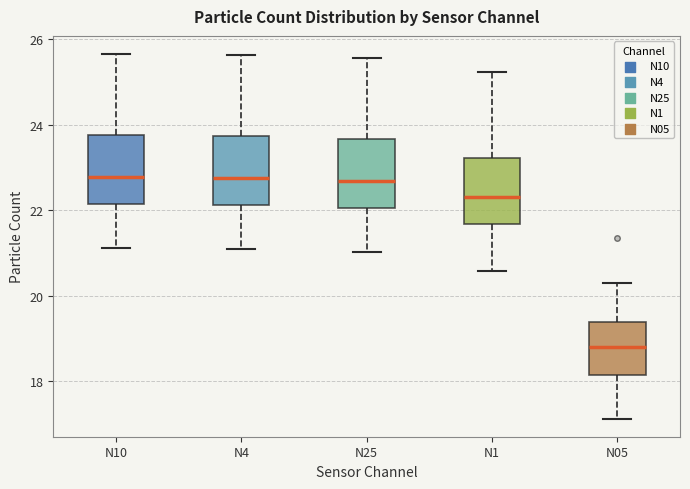

Reading left to right, transcribe this box plot: for each box, give where its median line is, the range the box spans, and where its two whiskers end, as read against the y-axis. The values are not printed on the chart, so give them approximately, as read against the axis.

N10: median 22.8, box 22.2 to 23.8, whiskers 21.2 to 25.6
N4: median 22.8, box 22.2 to 23.8, whiskers 21.2 to 25.6
N25: median 22.6, box 22.0 to 23.6, whiskers 21.0 to 25.6
N1: median 22.4, box 21.6 to 23.2, whiskers 20.6 to 25.2
N05: median 18.8, box 18.2 to 19.4, whiskers 17.2 to 20.2